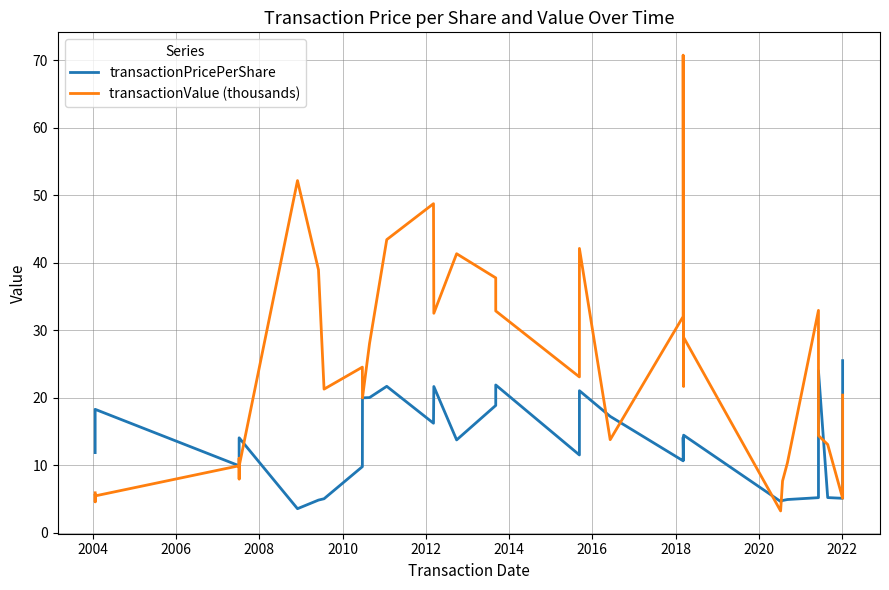

True or false: transactionPricePerShare has a value of 8.5 at 27.

False